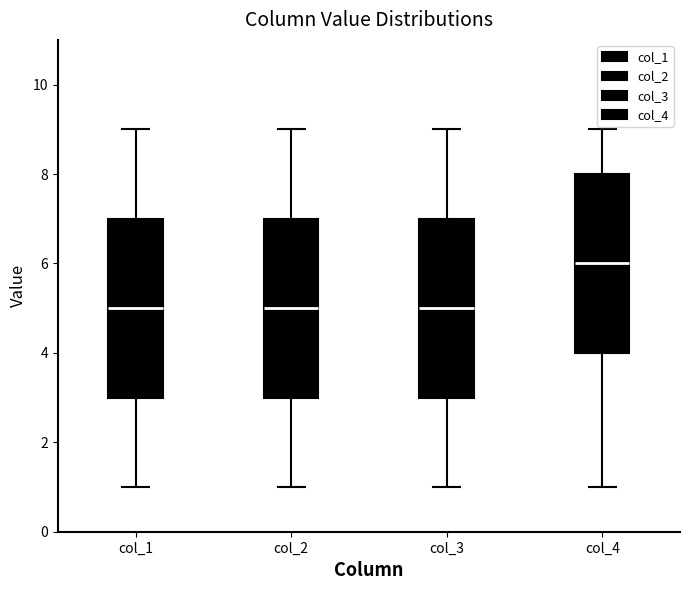

Reading left to right, transcribe this box plot: for each box, give where its median line is, the range the box spans, and where its two whiskers end, as read against the y-axis. The values are not printed on the chart, so give them approximately, as read against the axis.

col_1: median 5, box 3 to 7, whiskers 1 to 9
col_2: median 5, box 3 to 7, whiskers 1 to 9
col_3: median 5, box 3 to 7, whiskers 1 to 9
col_4: median 6, box 4 to 8, whiskers 1 to 9